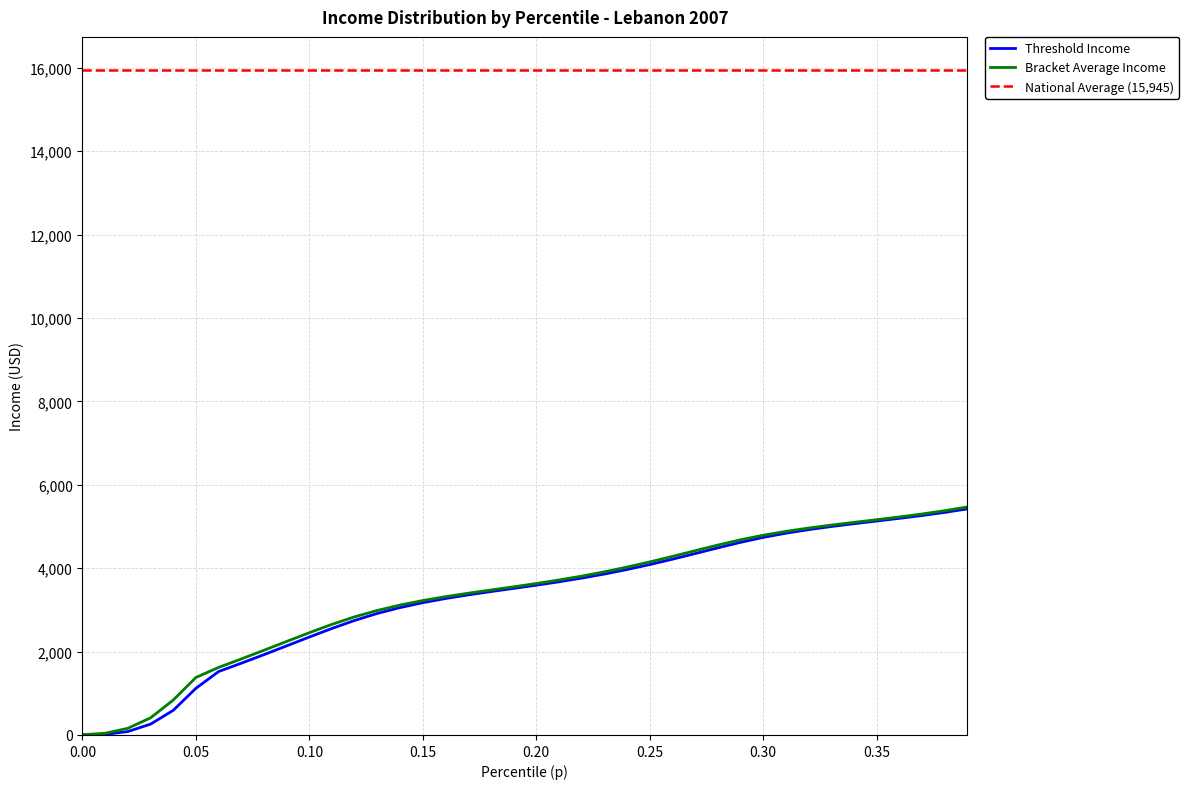

Is it true that thr equals 2203.7 at 16?

False